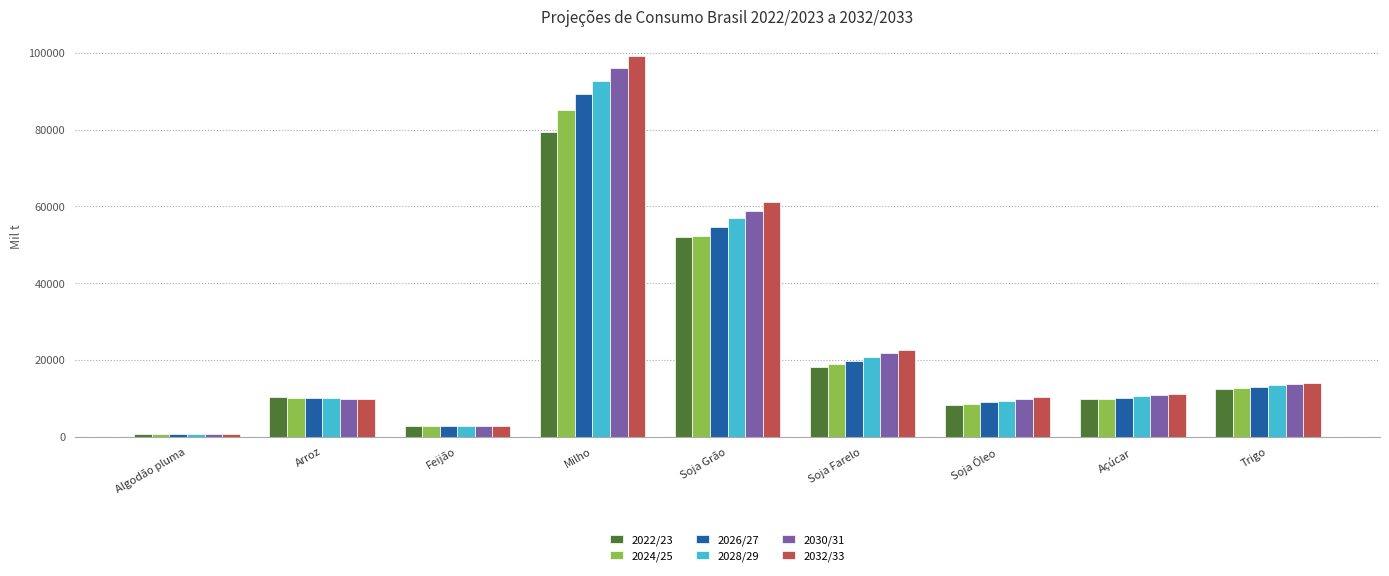

True or false: 2030/31 has a value of 729.5 at Algodão pluma.

True